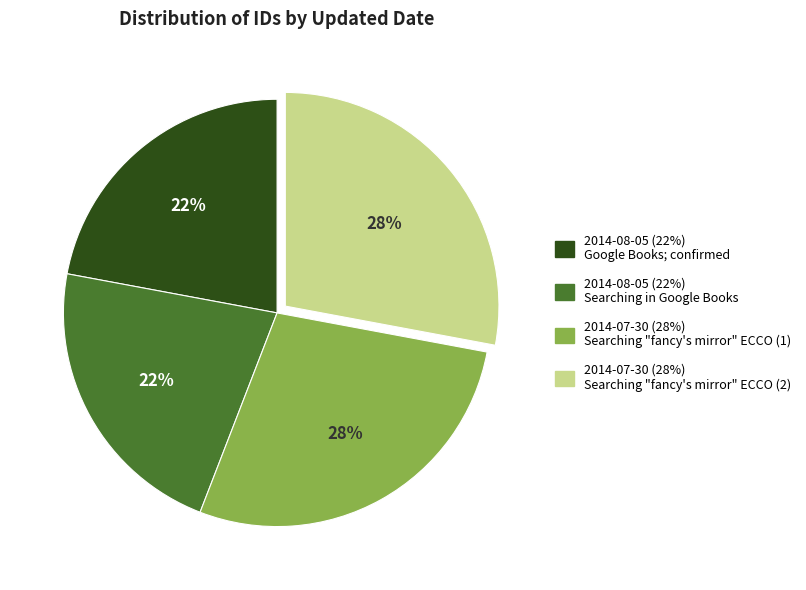

Does any single category account for the majority?

No